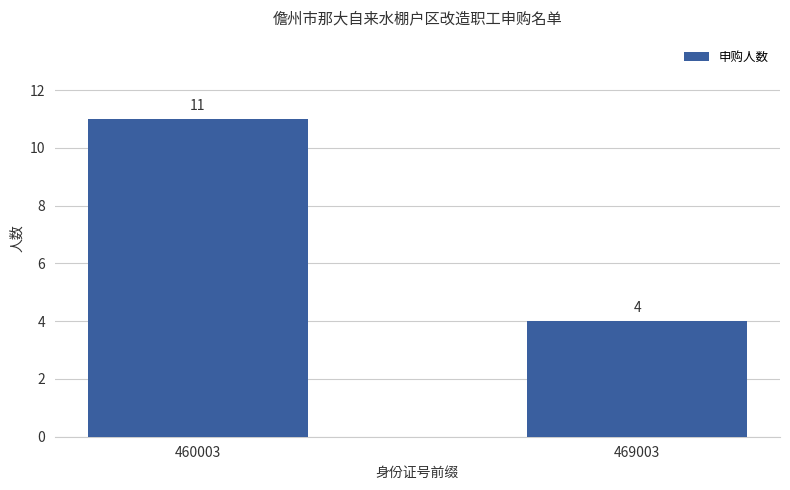

The chart shows a value of 4 at 469003. True or false?

True